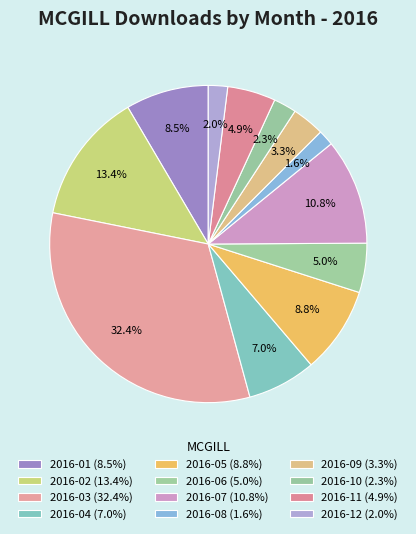

Rank the categories by value from lowest to highest.

2016-08, 2016-12, 2016-10, 2016-09, 2016-11, 2016-06, 2016-04, 2016-01, 2016-05, 2016-07, 2016-02, 2016-03